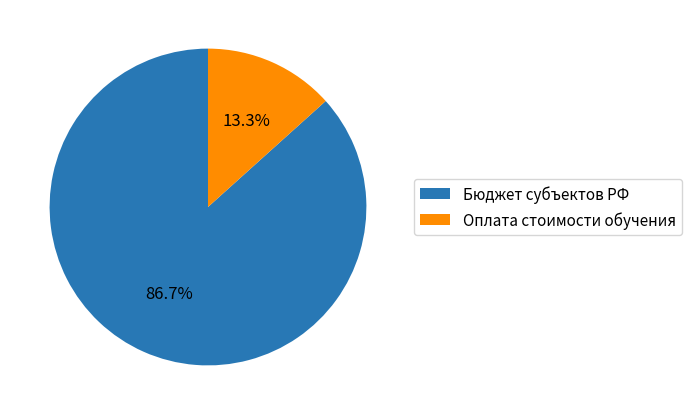

Does Бюджет субъектов РФ account for over 50% of the chart?

Yes